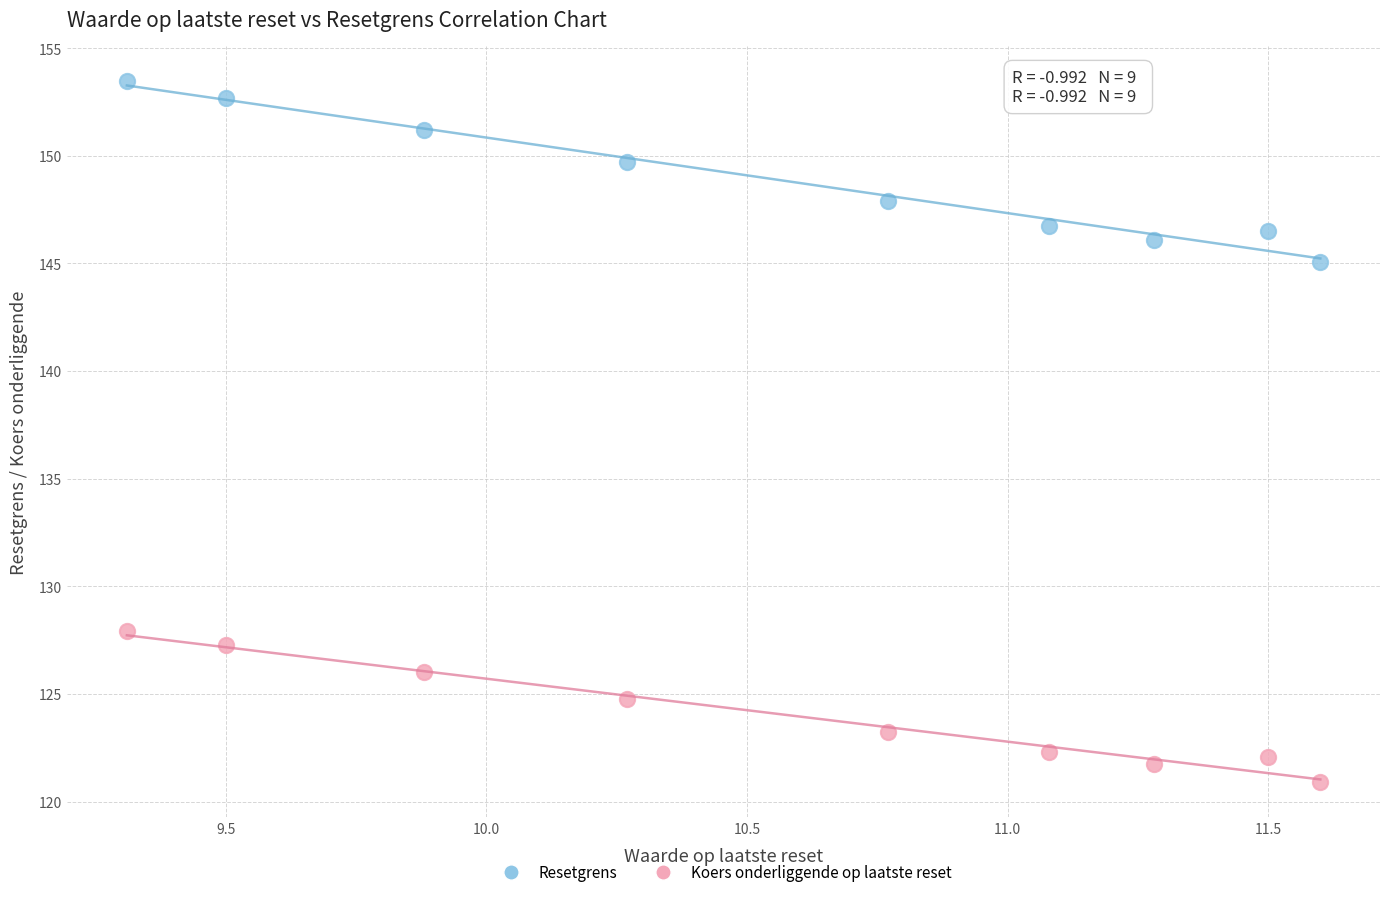

Which series reaches the minimum Y coordinate?

Koers onderliggende op laatste reset